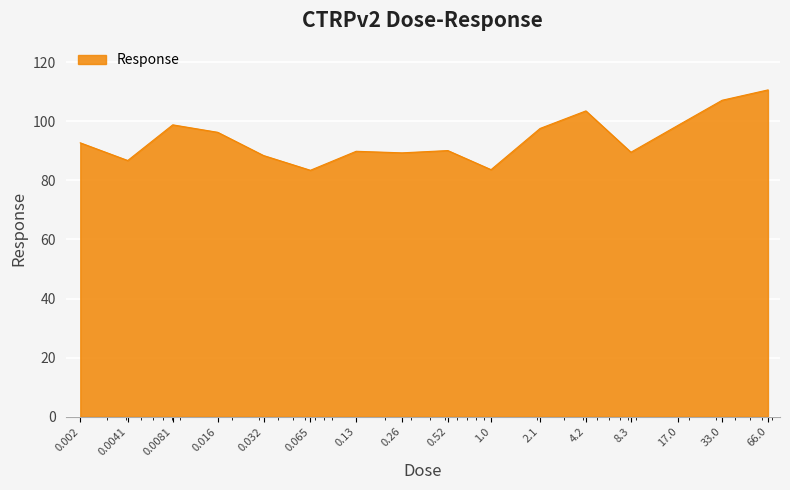

What is the greatest value displayed?

110.6